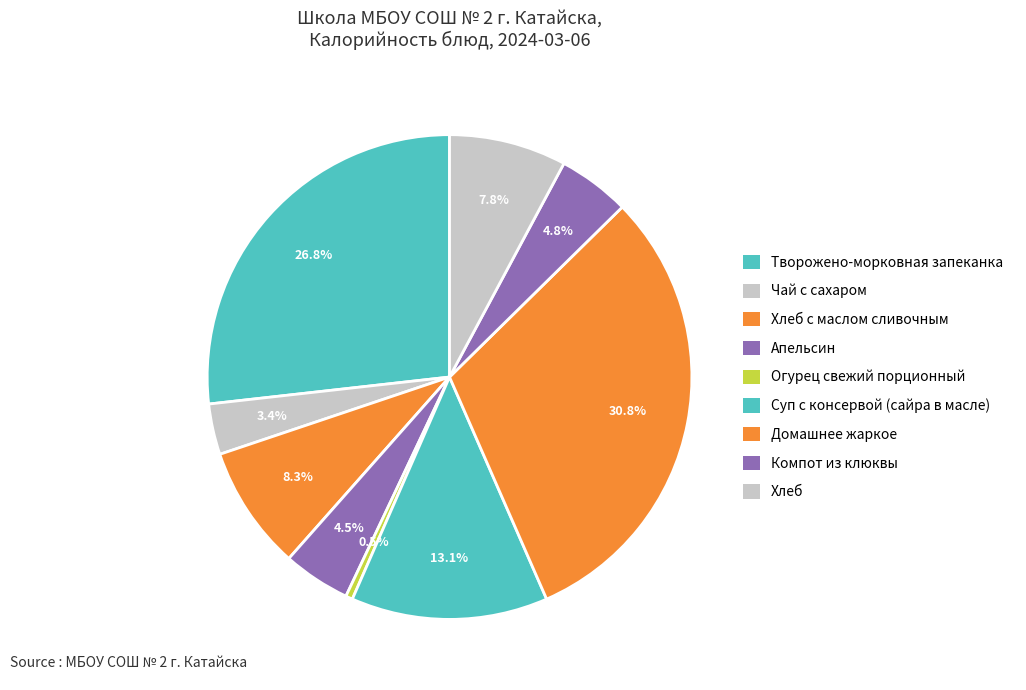

How many segments does this pie chart have?

9